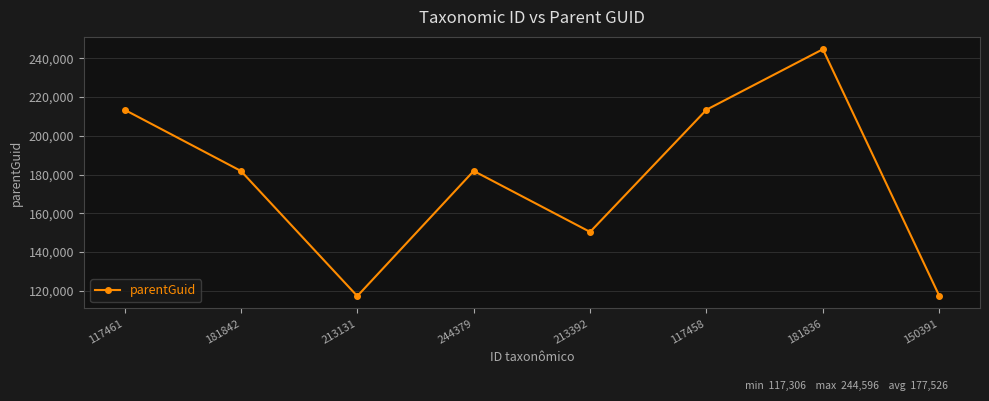

How many data points are less than 181833?

3